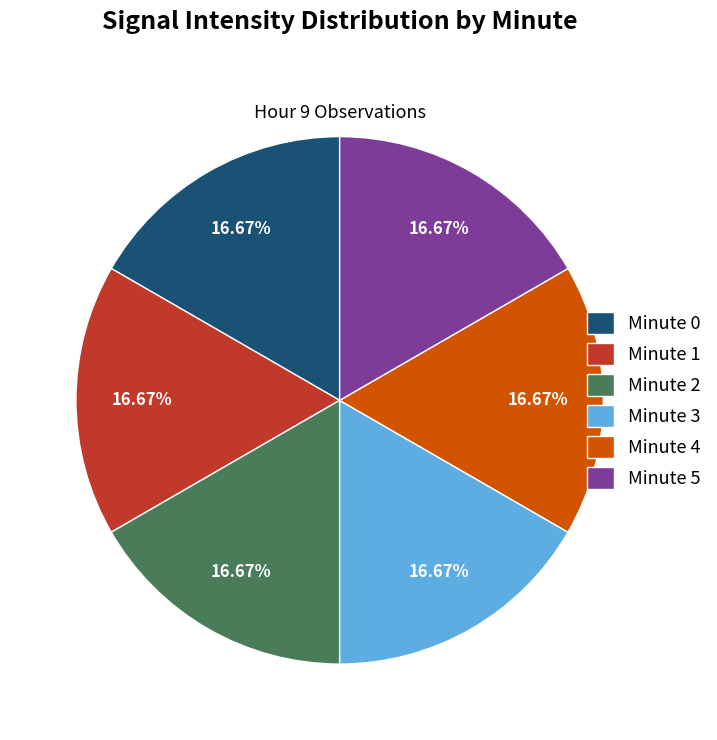

Does Minute 3 account for over 50% of the chart?

No